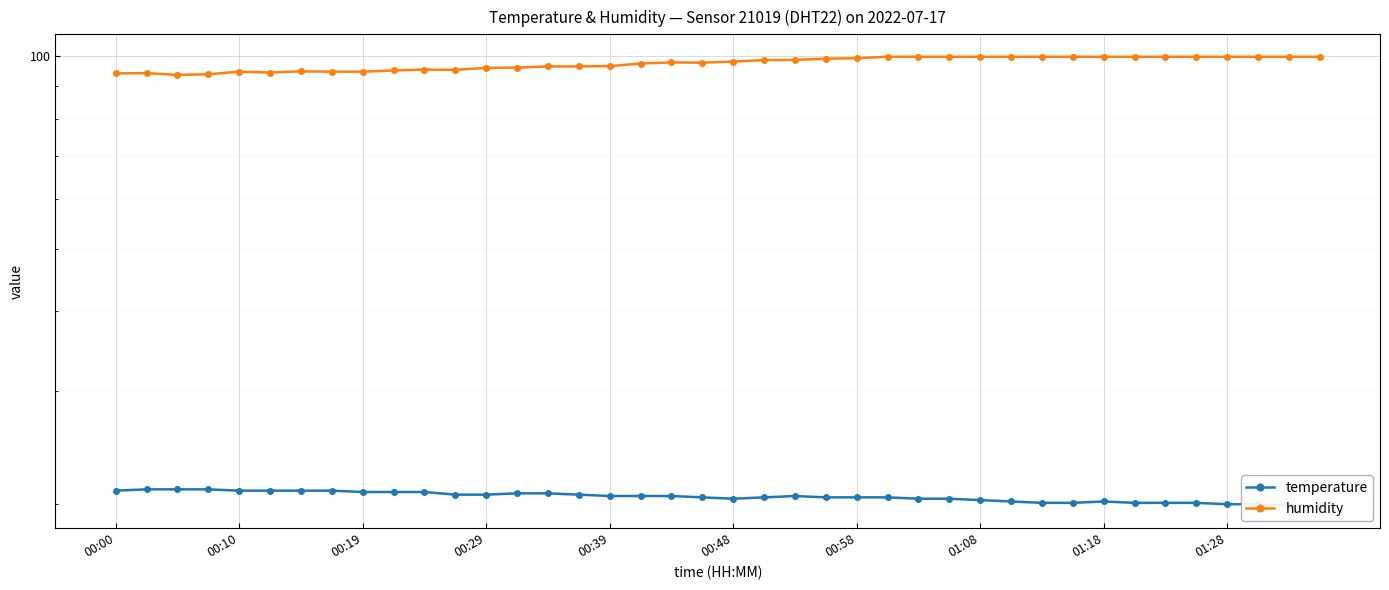

How many data points in humidity are less than 98?

20